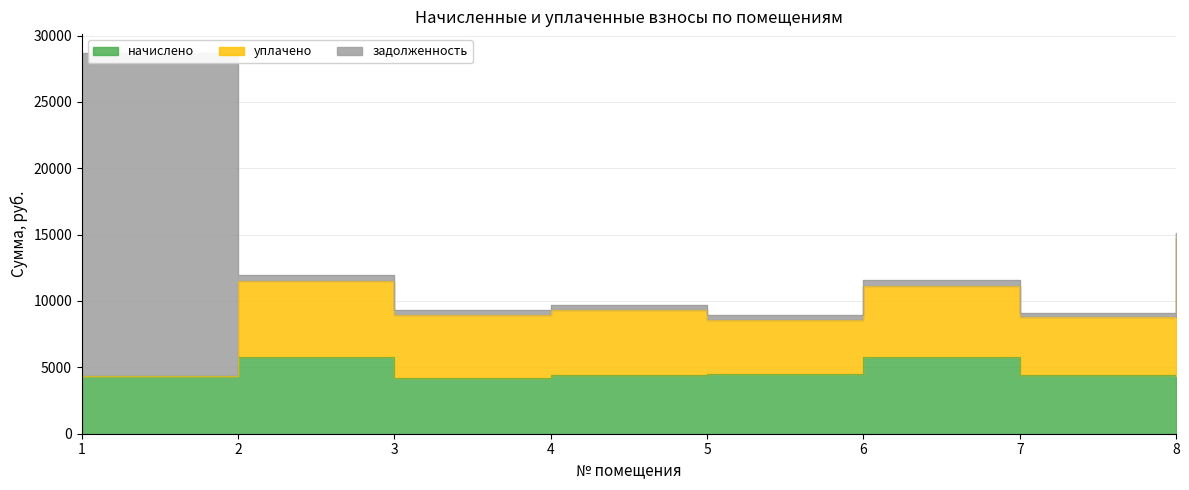

What is the value of the начислено point at the 2nd from the left?

5781.8